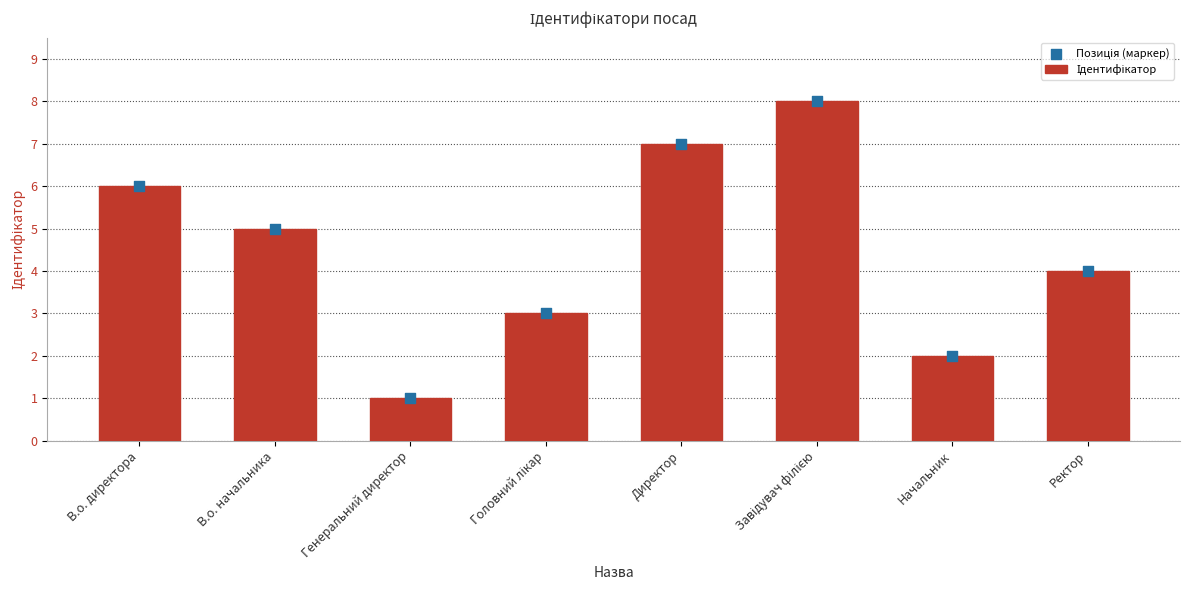

Which series reaches the maximum Y coordinate?

Ідентифікатор